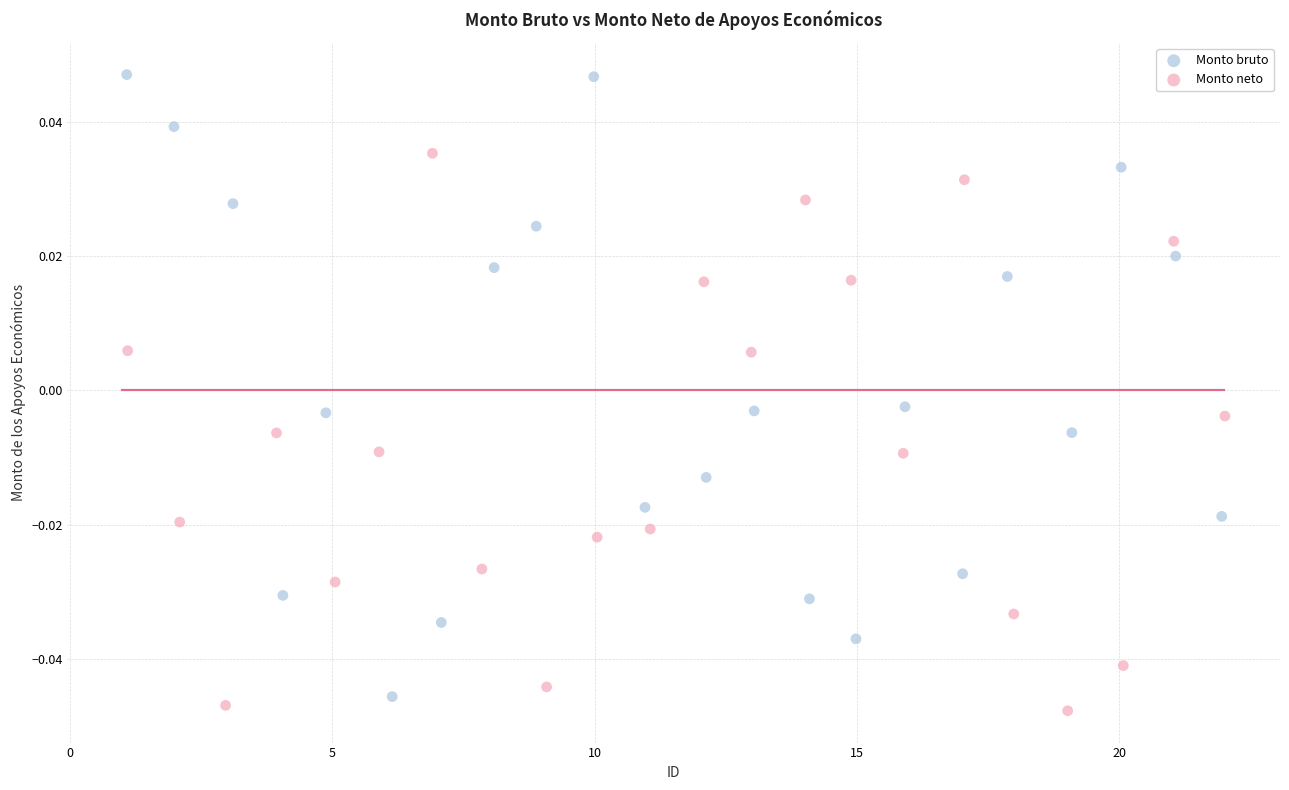

Which series contains the lowest Y value?

Monto neto